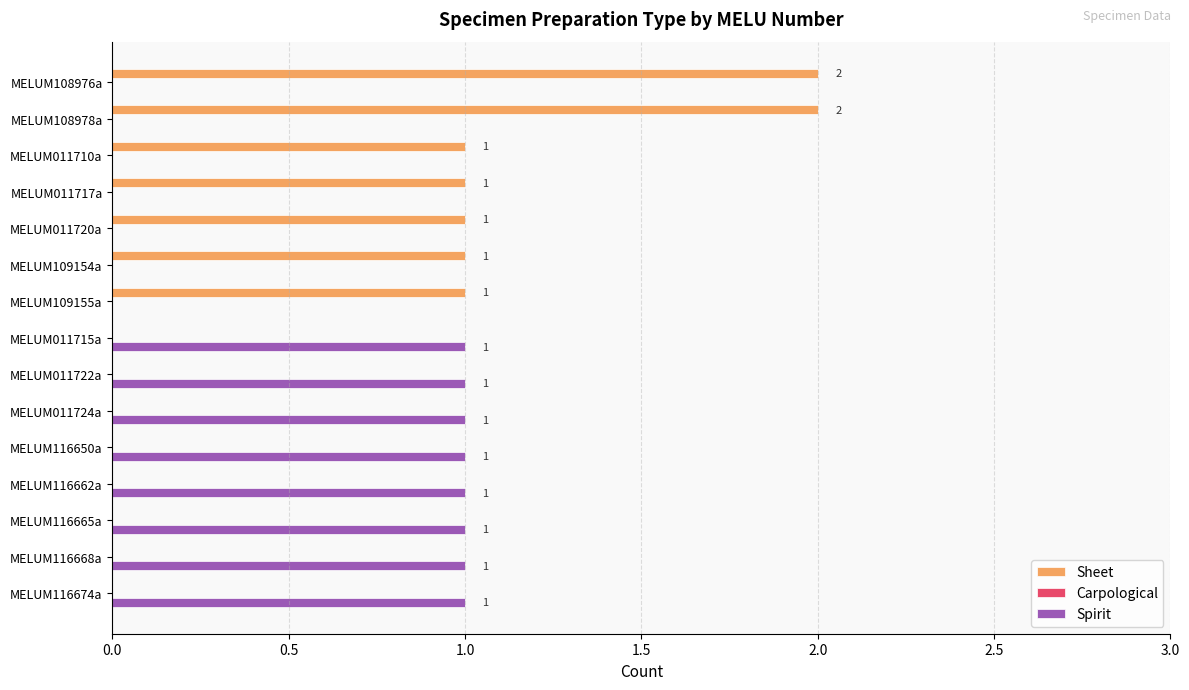

What is the sum of all Sheet values?

9